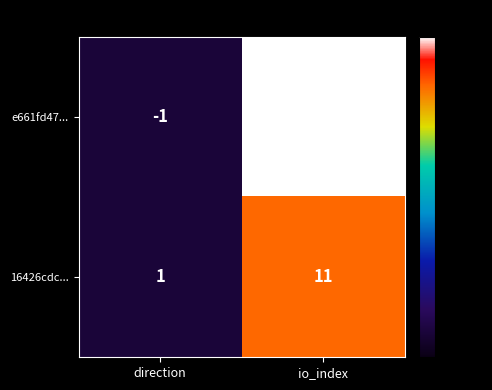

Count the number of categories in the chart.

2